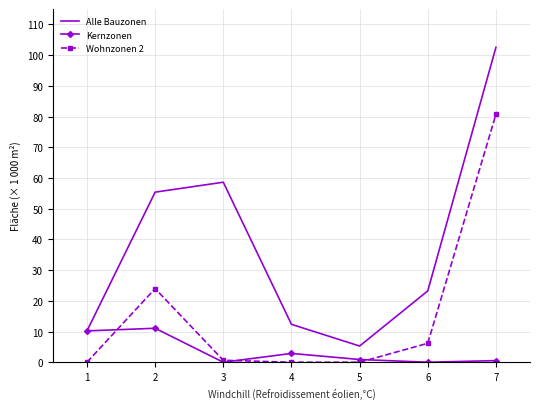

Which series has the largest range (max minus min)?

Alle Bauzonen